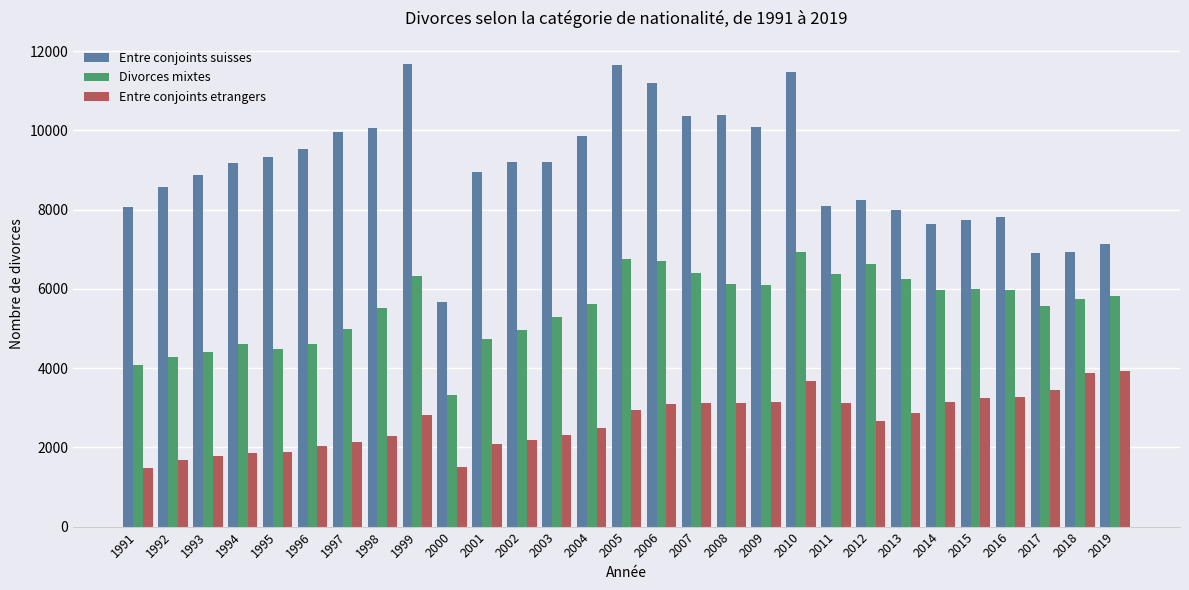

What are all the series names shown in the legend?

Entre conjoints suisses, Divorces mixtes, Entre conjoints etrangers